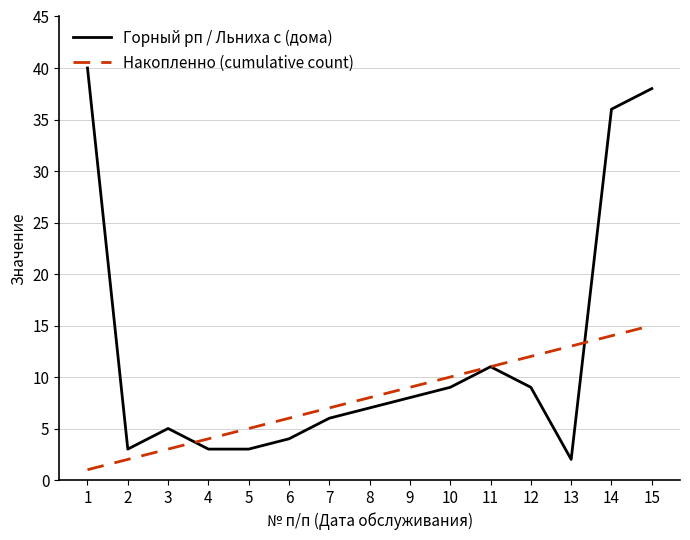

What are all the series names shown in the legend?

Горный рп / Льниха с (дома), Накопленно (cumulative count)